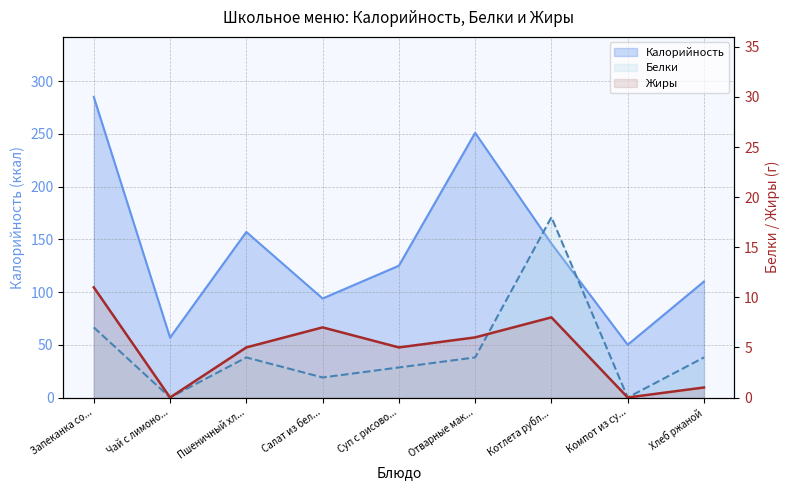

How many positive values does the Жиры series have?

7